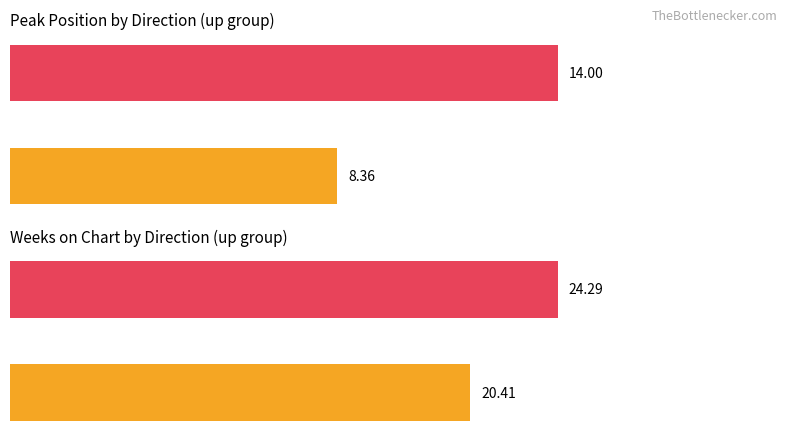

Does the chart contain any negative values?

No